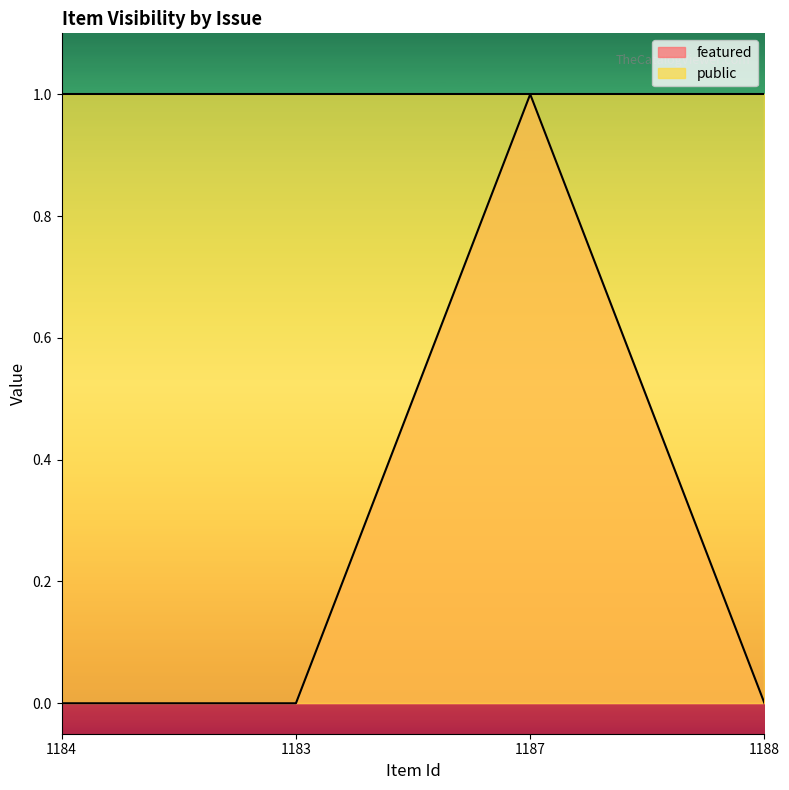

What is the label of the 1st point from the right?

1188